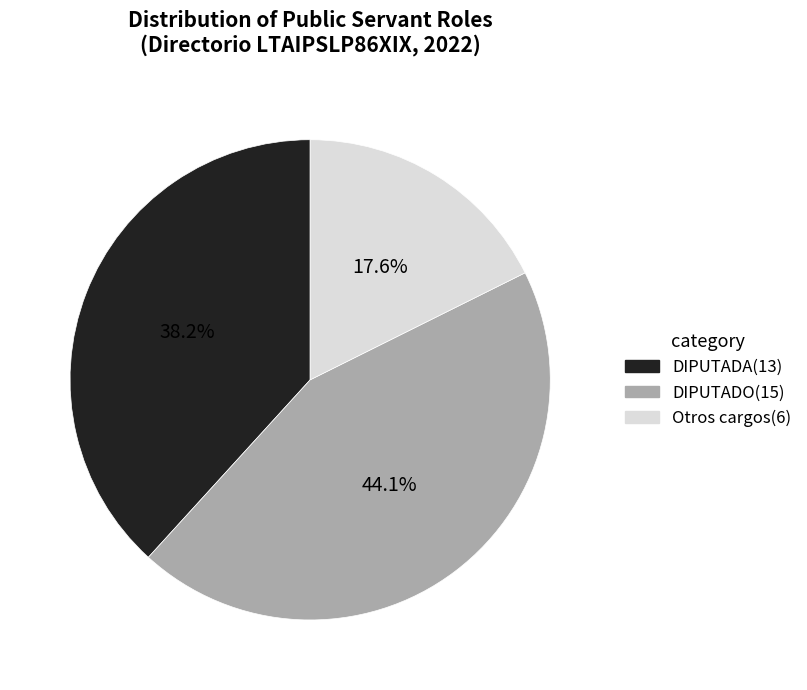

Do Otros cargos(6) and DIPUTADA(13) together represent more than half of the pie?

Yes